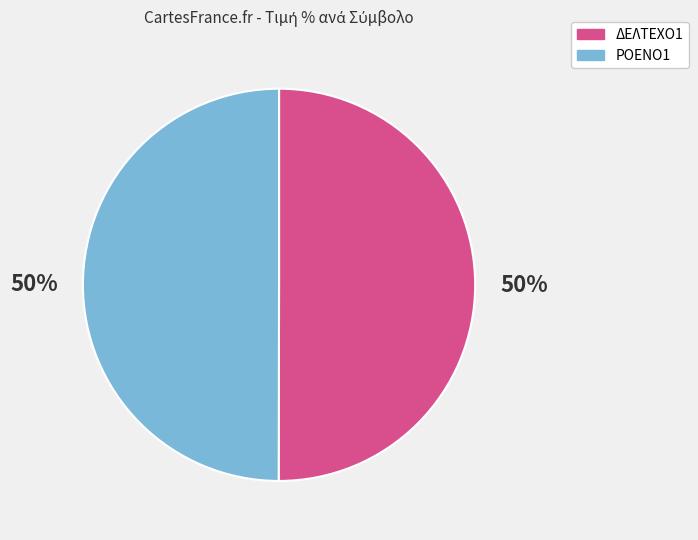

How many segments does this pie chart have?

2